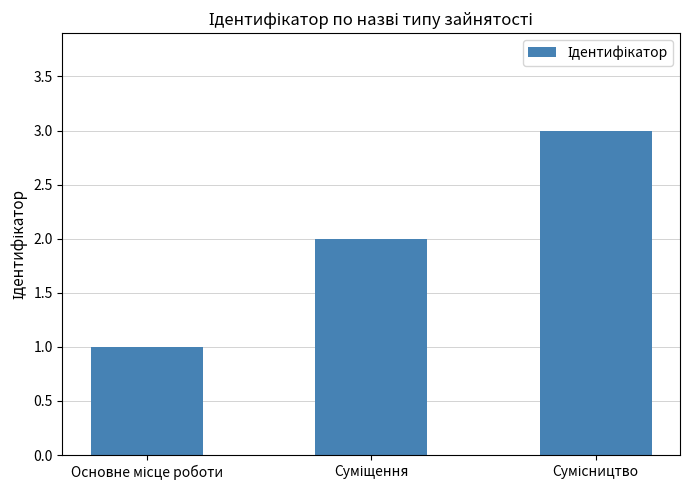

What is the difference between the maximum and minimum values?

2